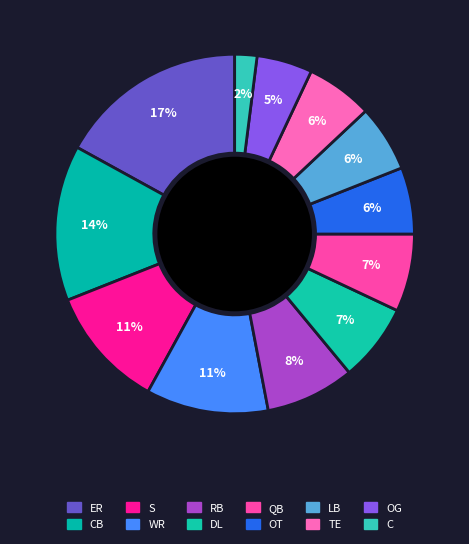

How many segments does this pie chart have?

12